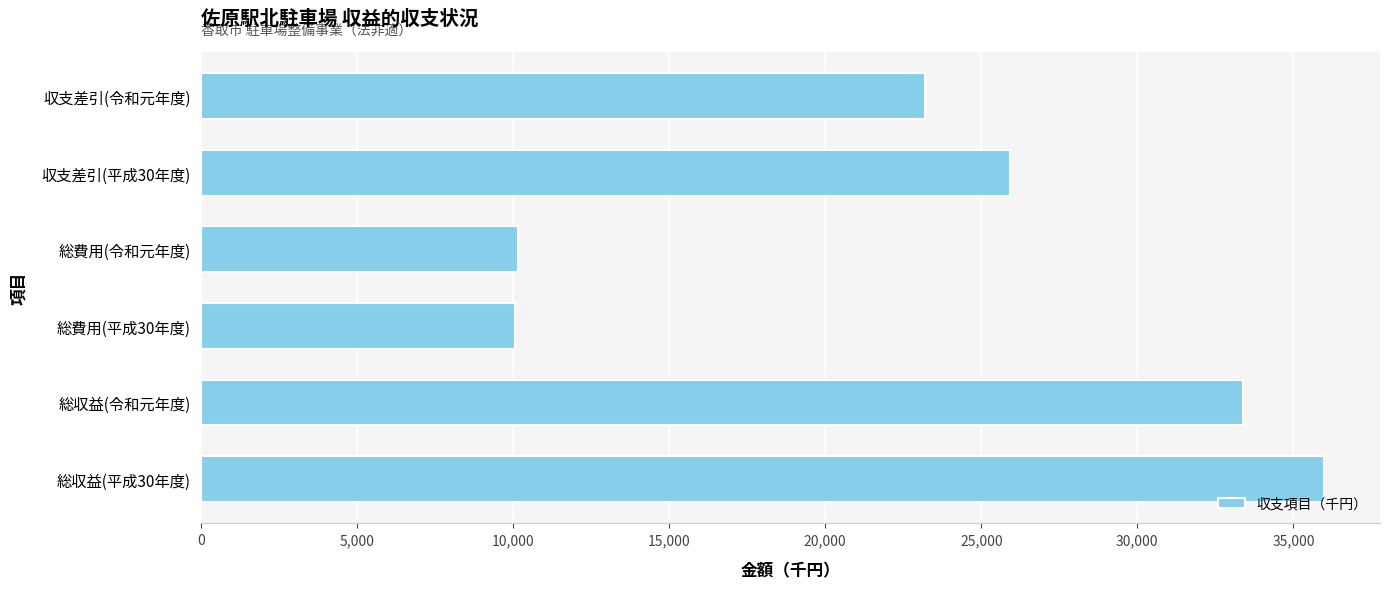

The value at 総収益(平成30年度) is 35975. True or false?

True